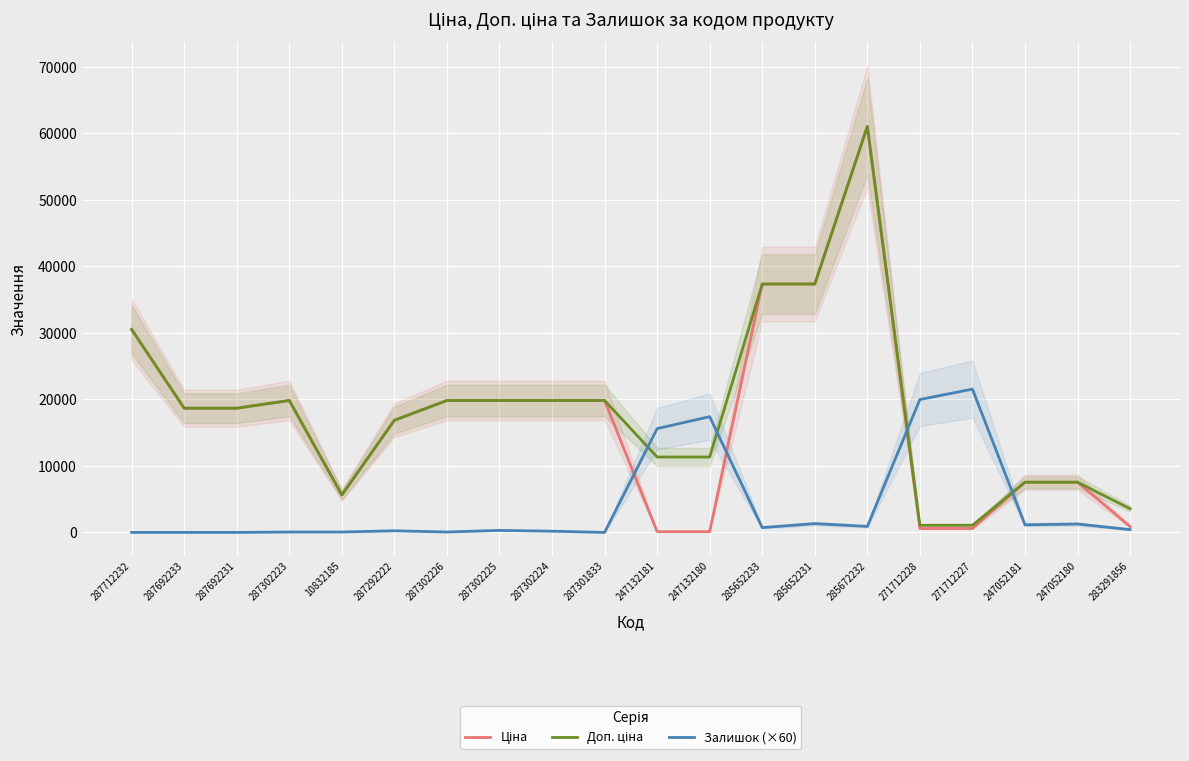

How many distinct data groups are displayed?

3